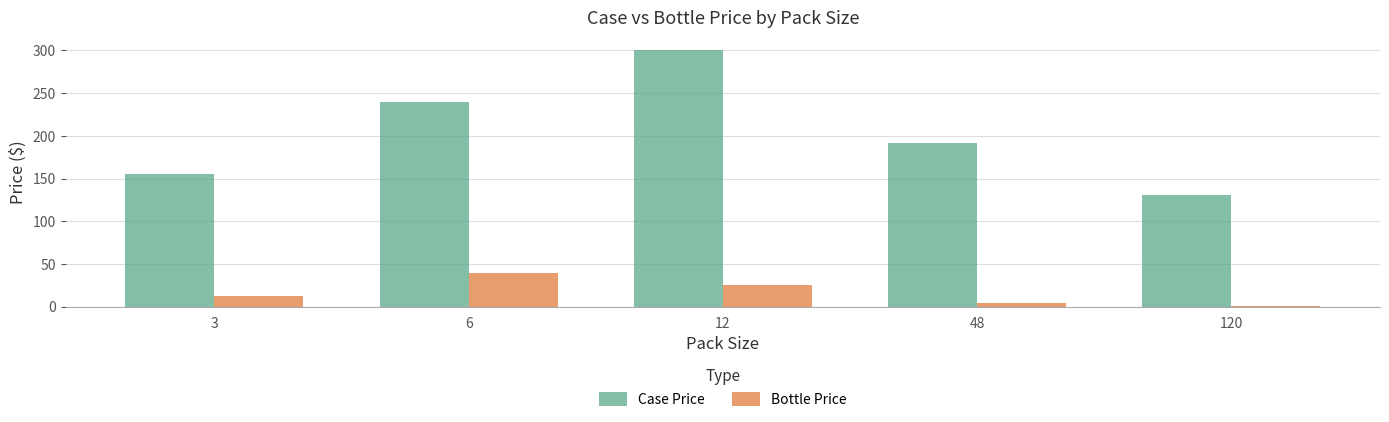

What is the smallest value displayed?

1.1